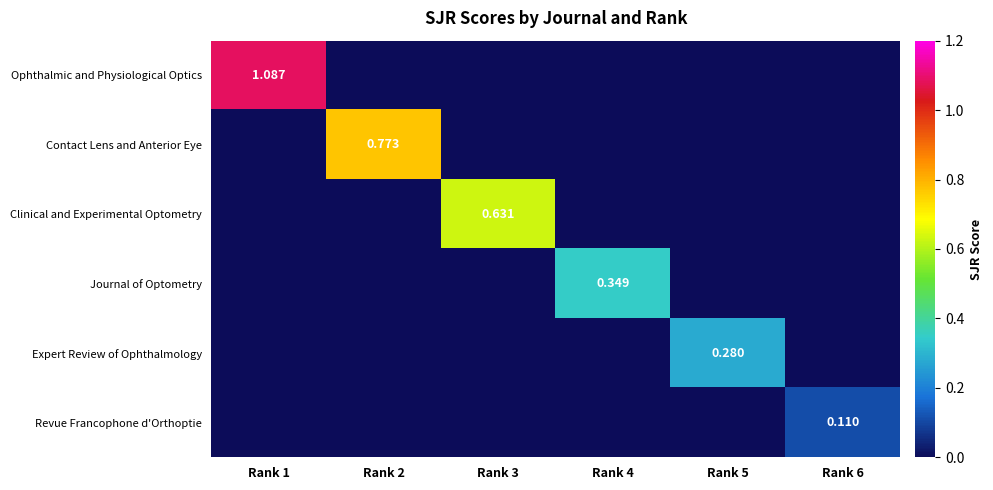

Which series has the largest total across all categories?

Ophthalmic and Physiological Optics